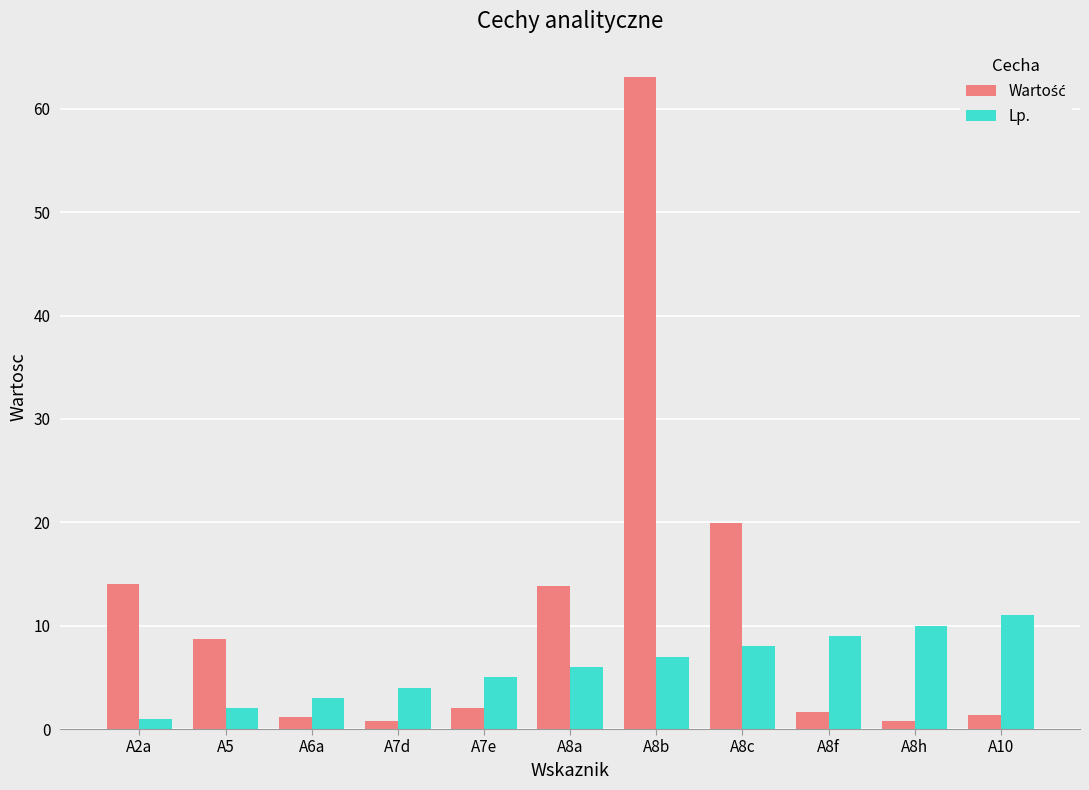

Count the number of data series in this chart.

2